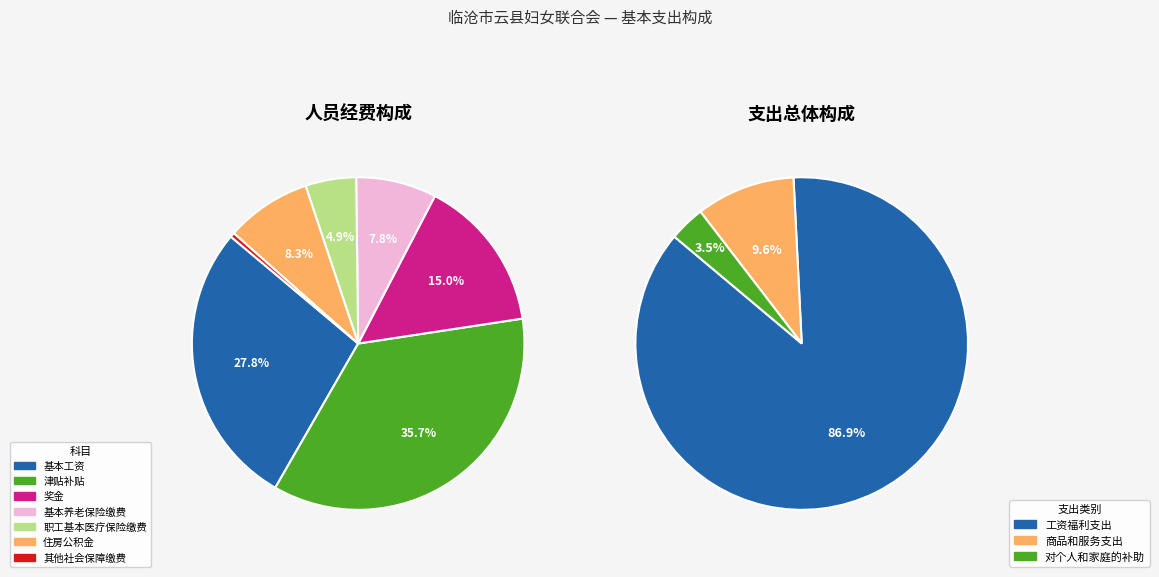

Is it true that 对个人和家庭的补助 is 3% of the pie?

True